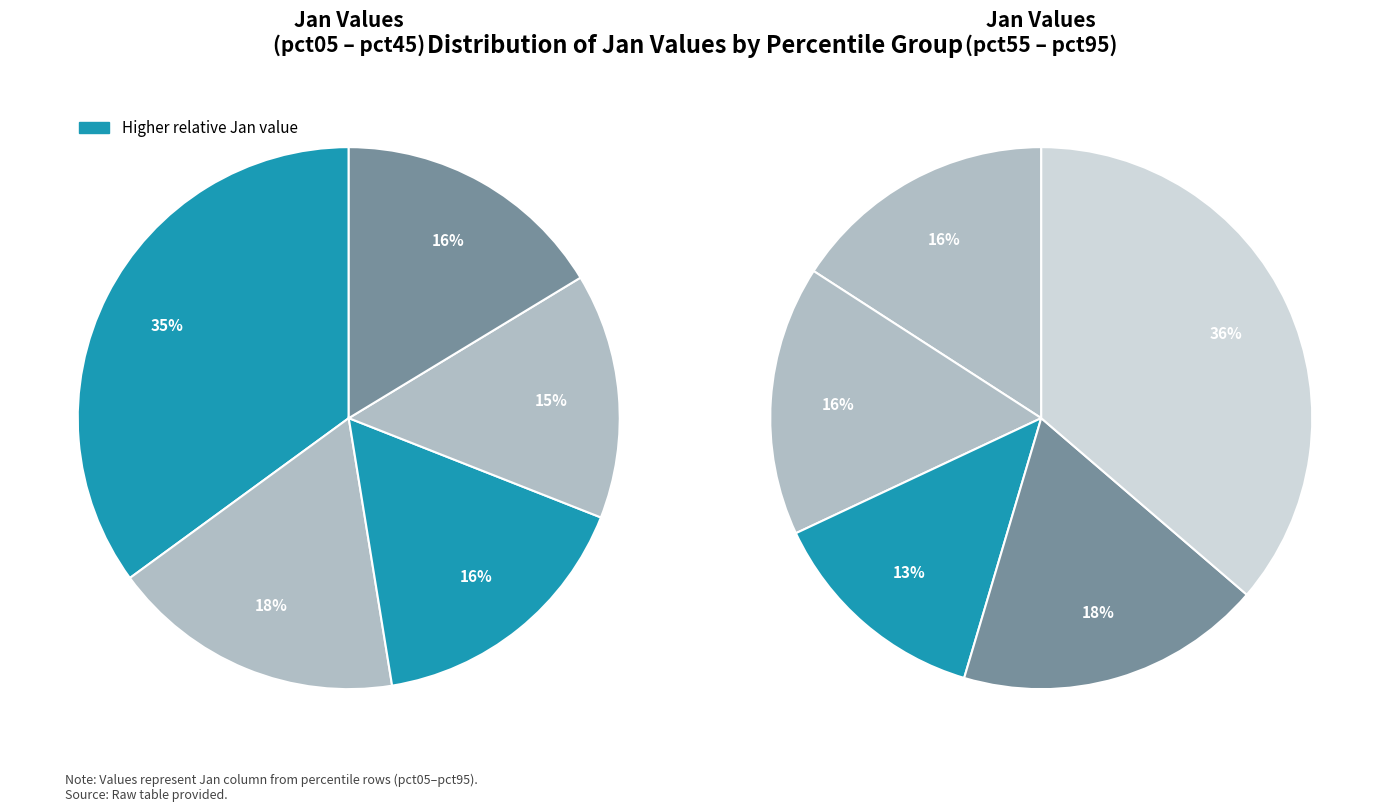

How many slices are in this pie chart?

10